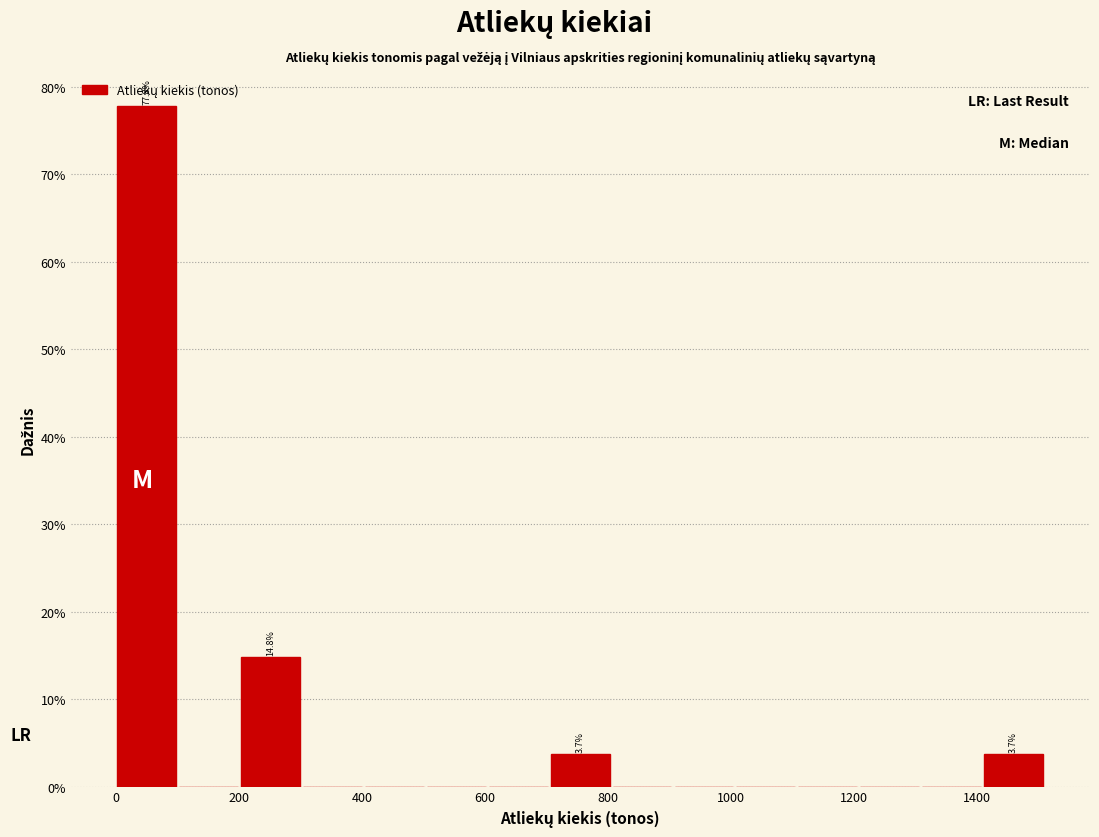

Over which range of the x-axis is the bar tallest?

0 to 100